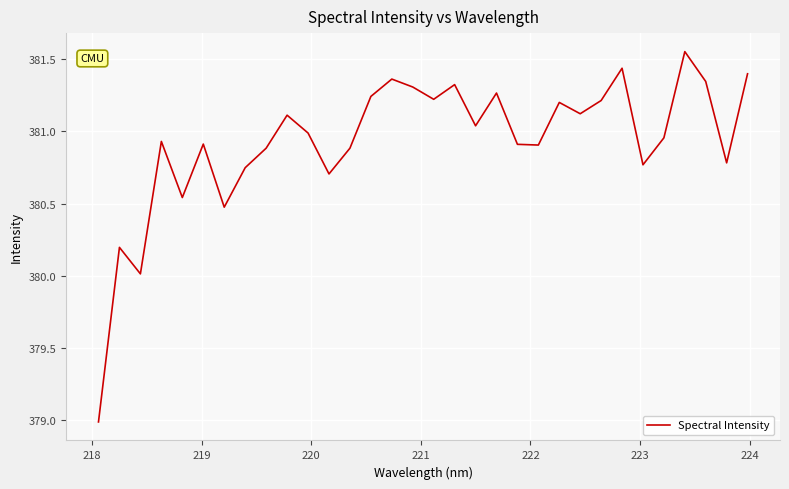

What is the smallest value displayed?

379.0